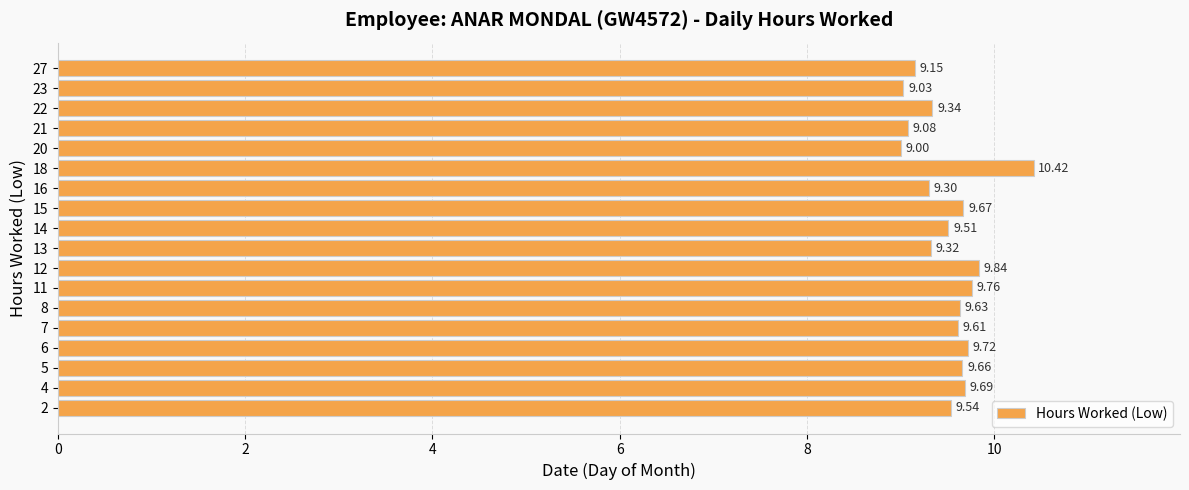

True or false: the data shows 13.8 at 11.

False